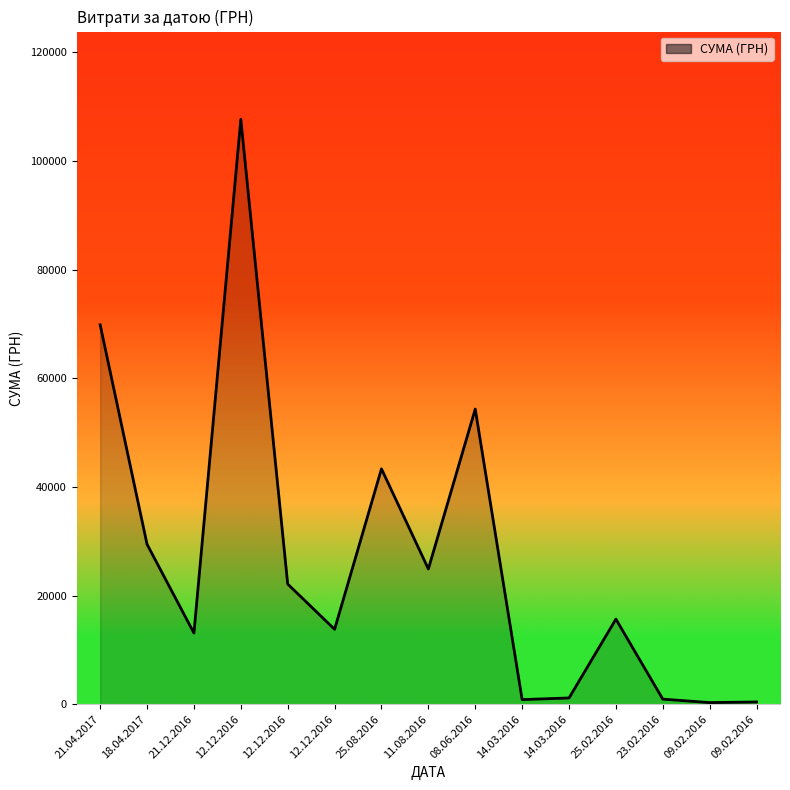

Rank the categories by value from highest to lowest.

12.12.2016, 21.04.2017, 08.06.2016, 25.08.2016, 18.04.2017, 11.08.2016, 12.12.2016, 25.02.2016, 12.12.2016, 21.12.2016, 14.03.2016, 23.02.2016, 14.03.2016, 09.02.2016, 09.02.2016